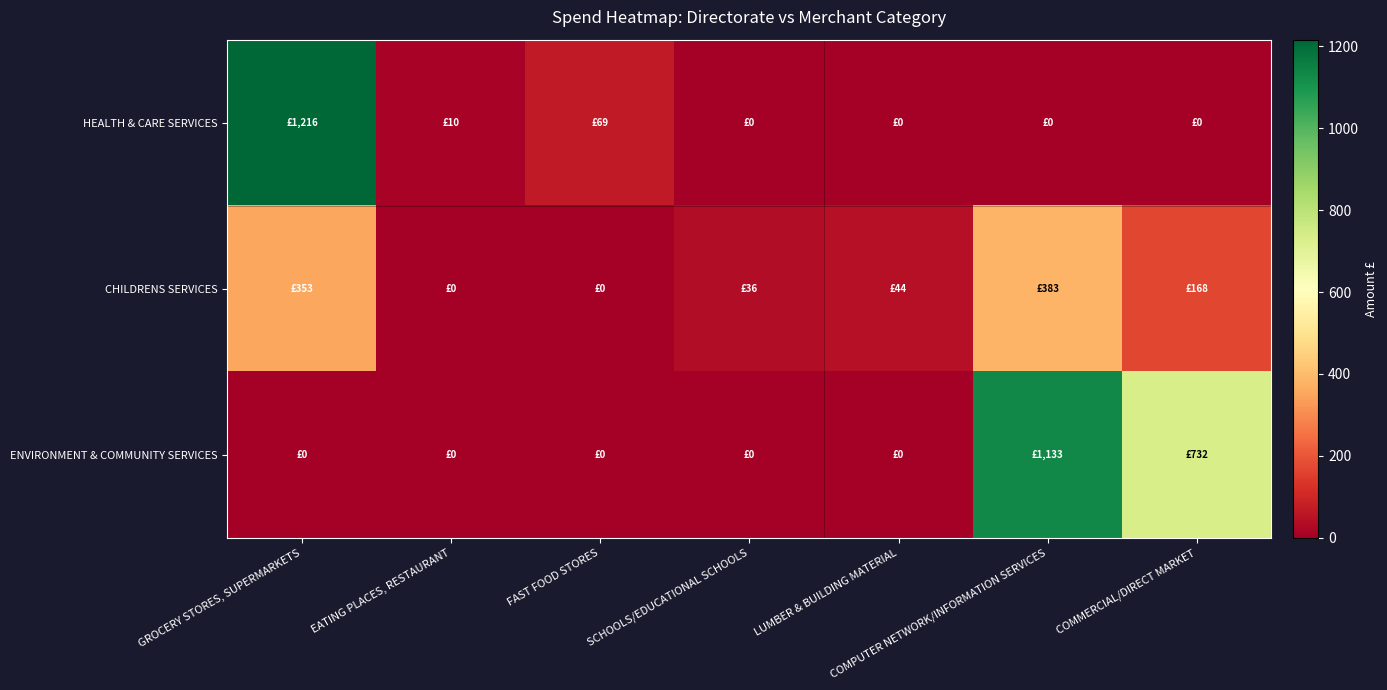

Reading left to right, extract all data points from this chart.

HEALTH & CARE SERVICES: GROCERY STORES, SUPERMARKETS=1215.9	EATING PLACES, RESTAURANT=10.2	FAST FOOD STORES=69.4	SCHOOLS/EDUCATIONAL SCHOOLS=0.0	LUMBER & BUILDING MATERIAL=0.0	COMPUTER NETWORK/INFORMATION SERVICES=0.0	COMMERCIAL/DIRECT MARKET=0.0
CHILDRENS SERVICES: GROCERY STORES, SUPERMARKETS=353.4	EATING PLACES, RESTAURANT=0.0	FAST FOOD STORES=0.0	SCHOOLS/EDUCATIONAL SCHOOLS=36.0	LUMBER & BUILDING MATERIAL=44.4	COMPUTER NETWORK/INFORMATION SERVICES=382.8	COMMERCIAL/DIRECT MARKET=167.8
ENVIRONMENT & COMMUNITY SERVICES: GROCERY STORES, SUPERMARKETS=0.0	EATING PLACES, RESTAURANT=0.0	FAST FOOD STORES=0.0	SCHOOLS/EDUCATIONAL SCHOOLS=0.0	LUMBER & BUILDING MATERIAL=0.0	COMPUTER NETWORK/INFORMATION SERVICES=1132.8	COMMERCIAL/DIRECT MARKET=731.9